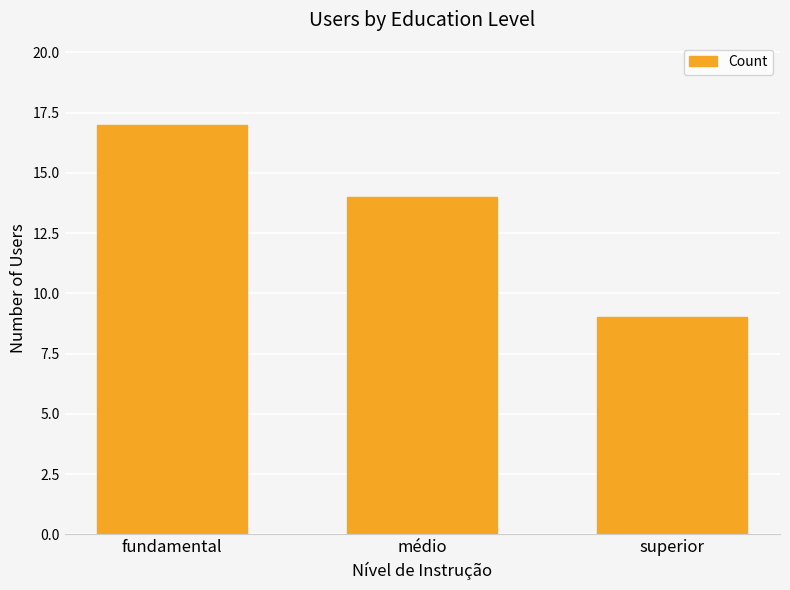

Reading left to right, what are all the values shown in this chart?

fundamental=17	médio=14	superior=9